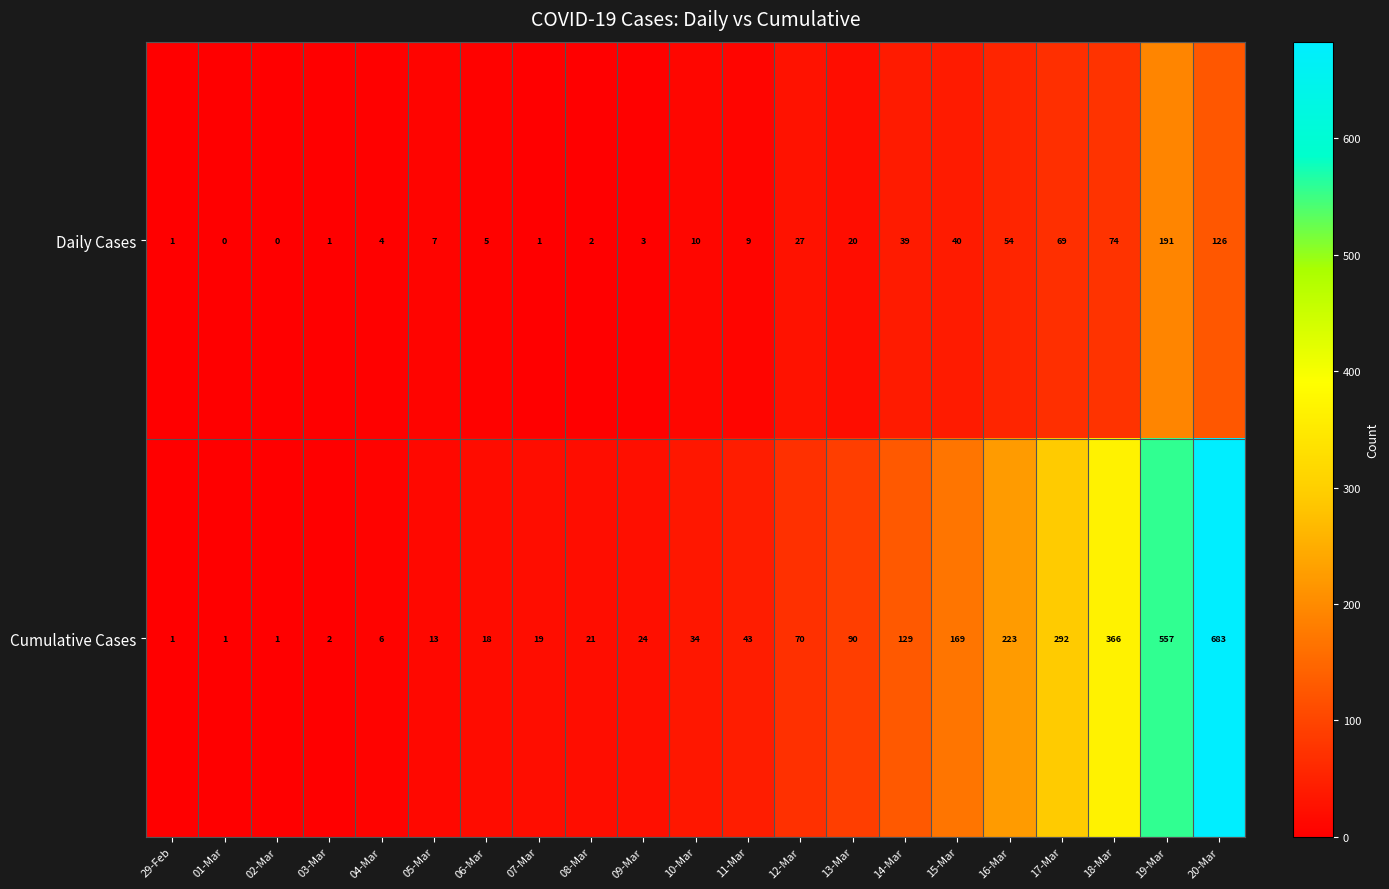

Which series has the widest spread of values?

Cumulative Cases